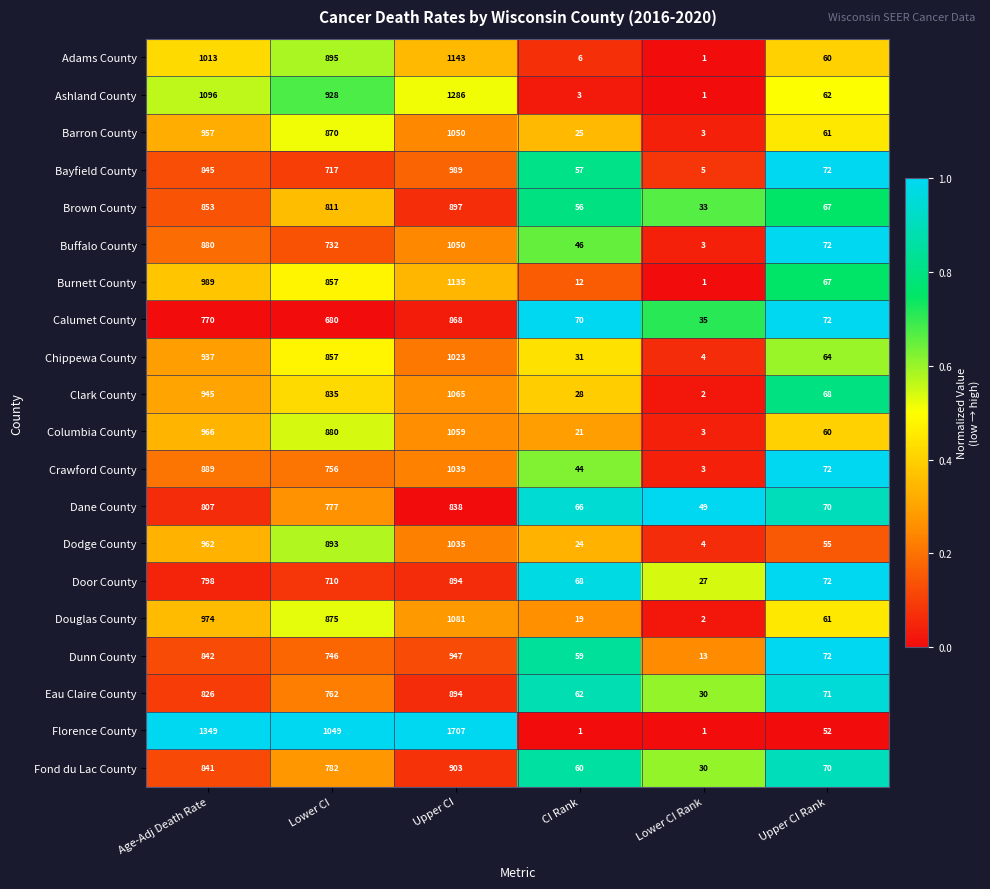

At which label does Dunn County first exceed 746?

Age-Adj Death Rate